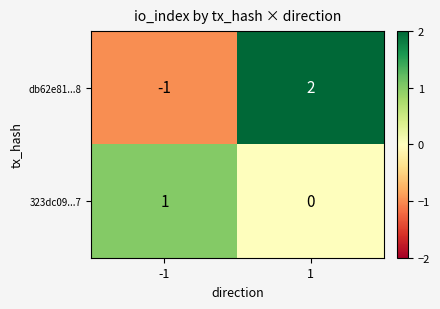

Which category has the highest value across all series?

1